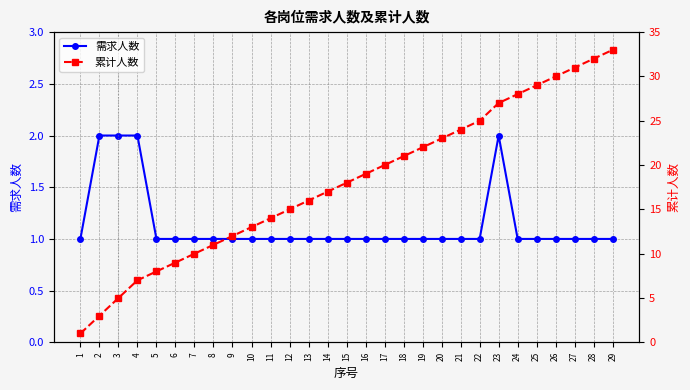

What is the value of the 累计人数 point at the 14th from the left?

17